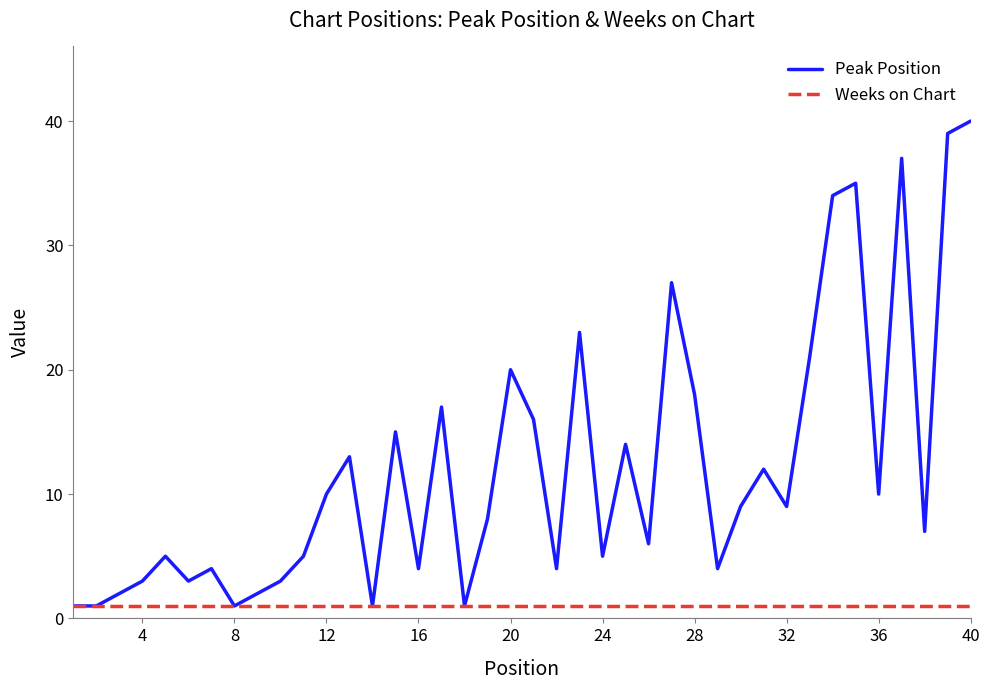

Does the chart display data point markers on the line(s)?

No